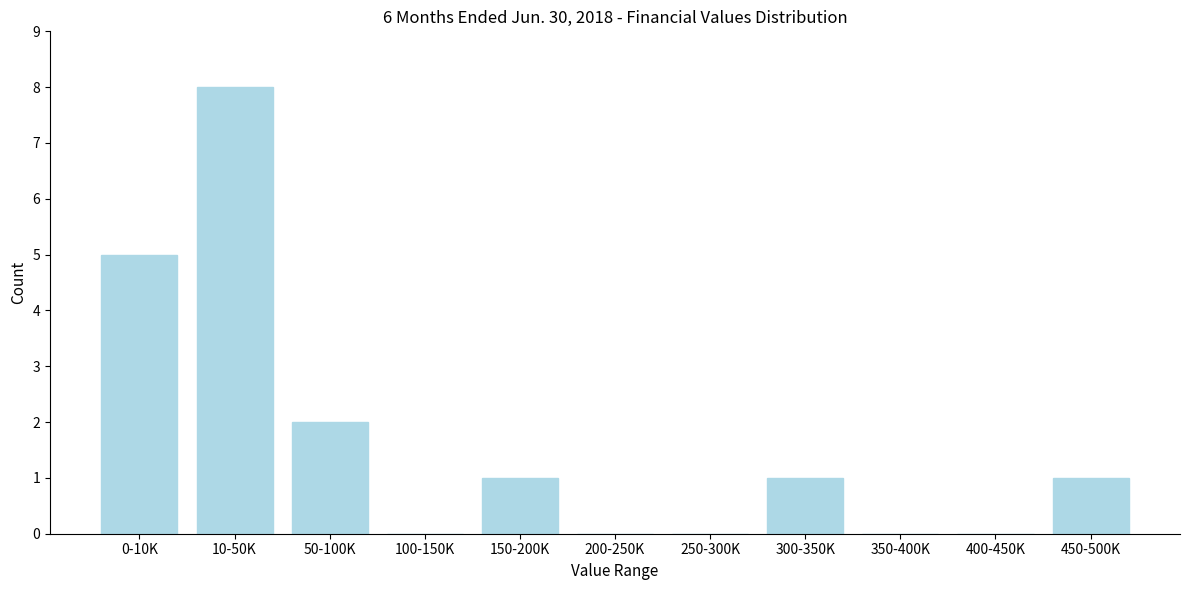

Reading left to right, extract all data points from this chart.

0-10K=5	10-50K=8	50-100K=2	100-150K=0	150-200K=1	200-250K=0	250-300K=0	300-350K=1	350-400K=0	400-450K=0	450-500K=1